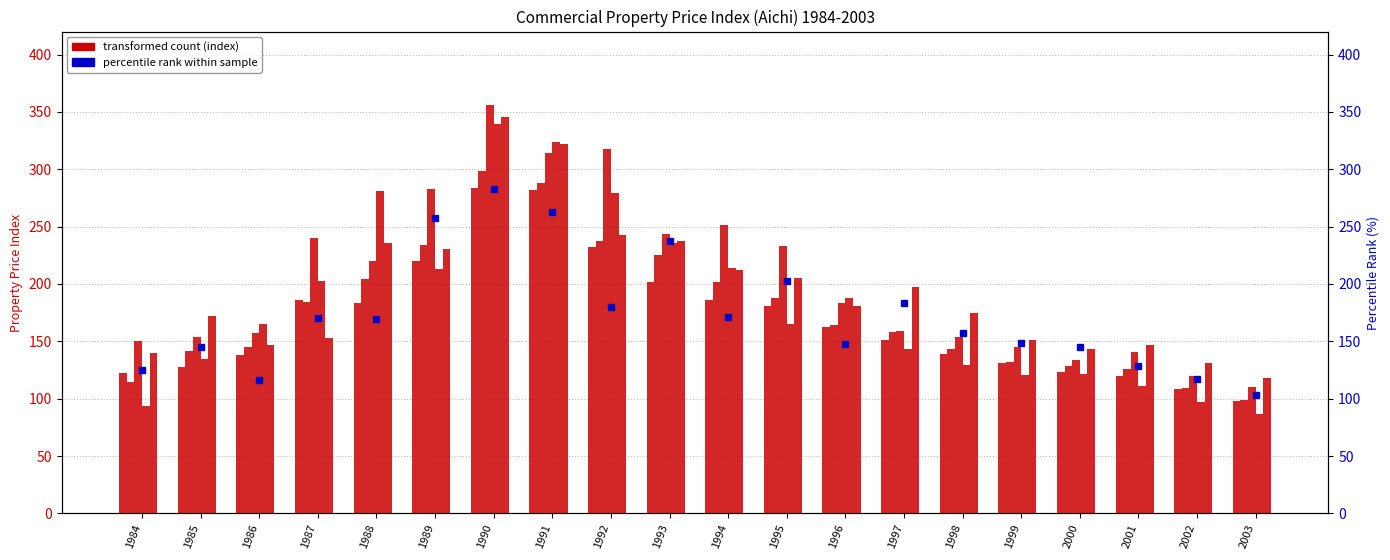

How many bars are there in each group?

5